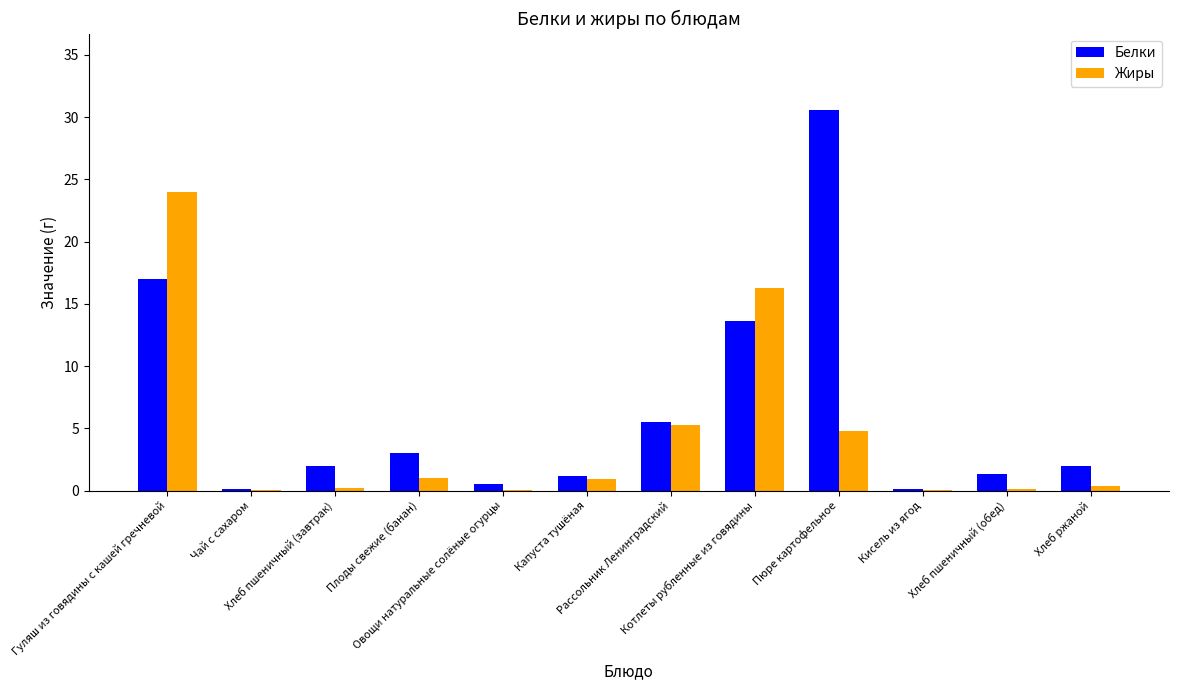

How many groups of bars are there?

12